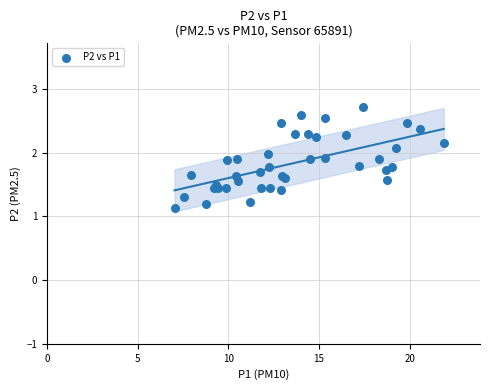

What Y value in the scatter plot is closest to 1?

1.1